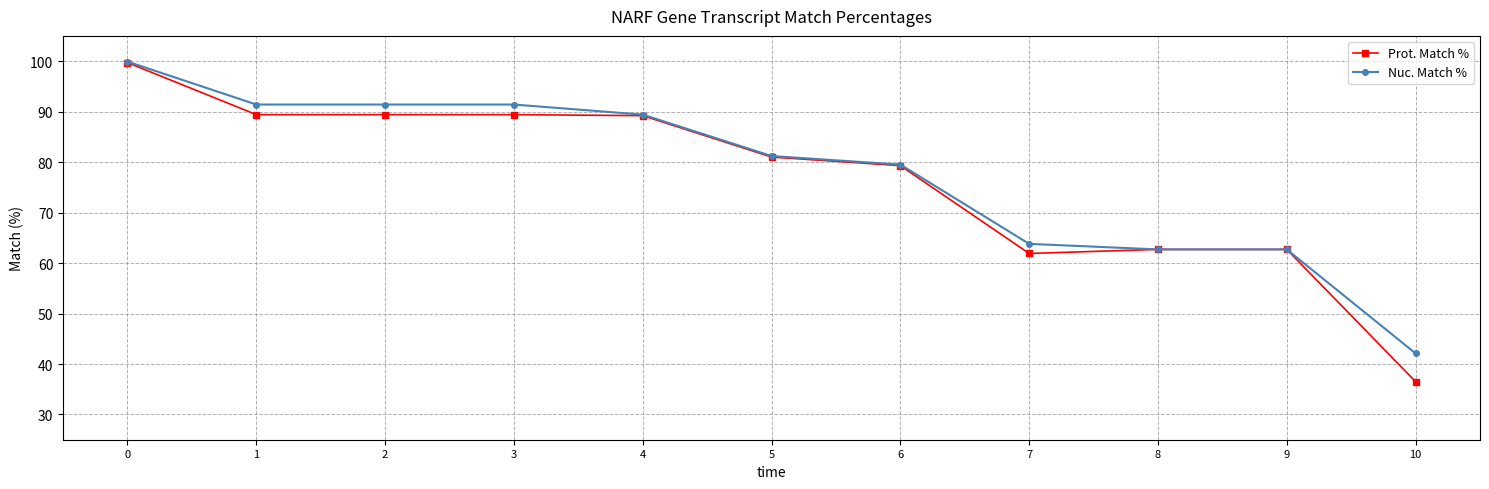

The value of Nuc. Match % at 5 is 108.0. True or false?

False